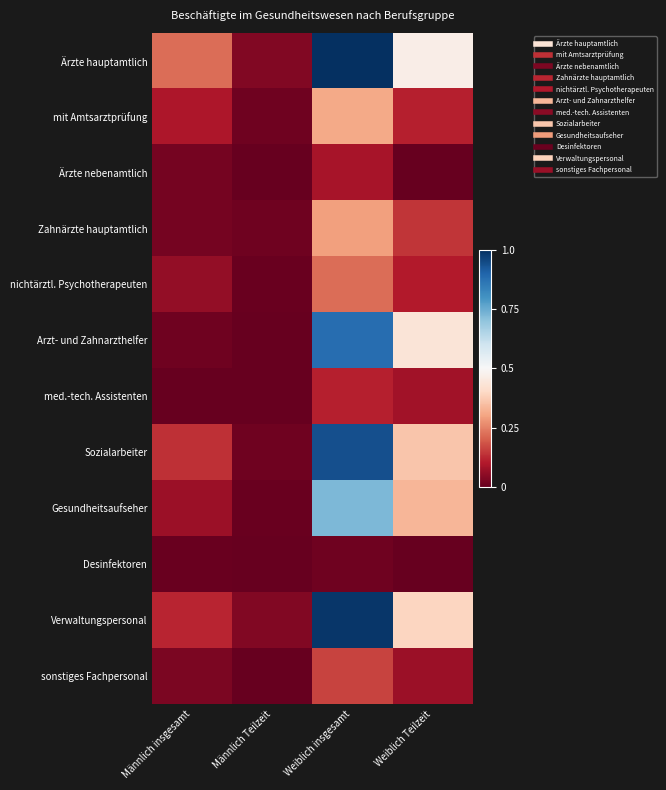

At Männlich insgesamt, list the series in order from largest to smallest.

Ärzte hauptamtlich, Sozialarbeiter, Verwaltungspersonal, mit Amtsarztprüfung, Gesundheitsaufseher, nichtärztl. Psychotherapeuten, sonstiges Fachpersonal, Ärzte nebenamtlich, Zahnärzte hauptamtlich, Arzt- und Zahnarzthelfer, Desinfektoren, med.-tech. Assistenten